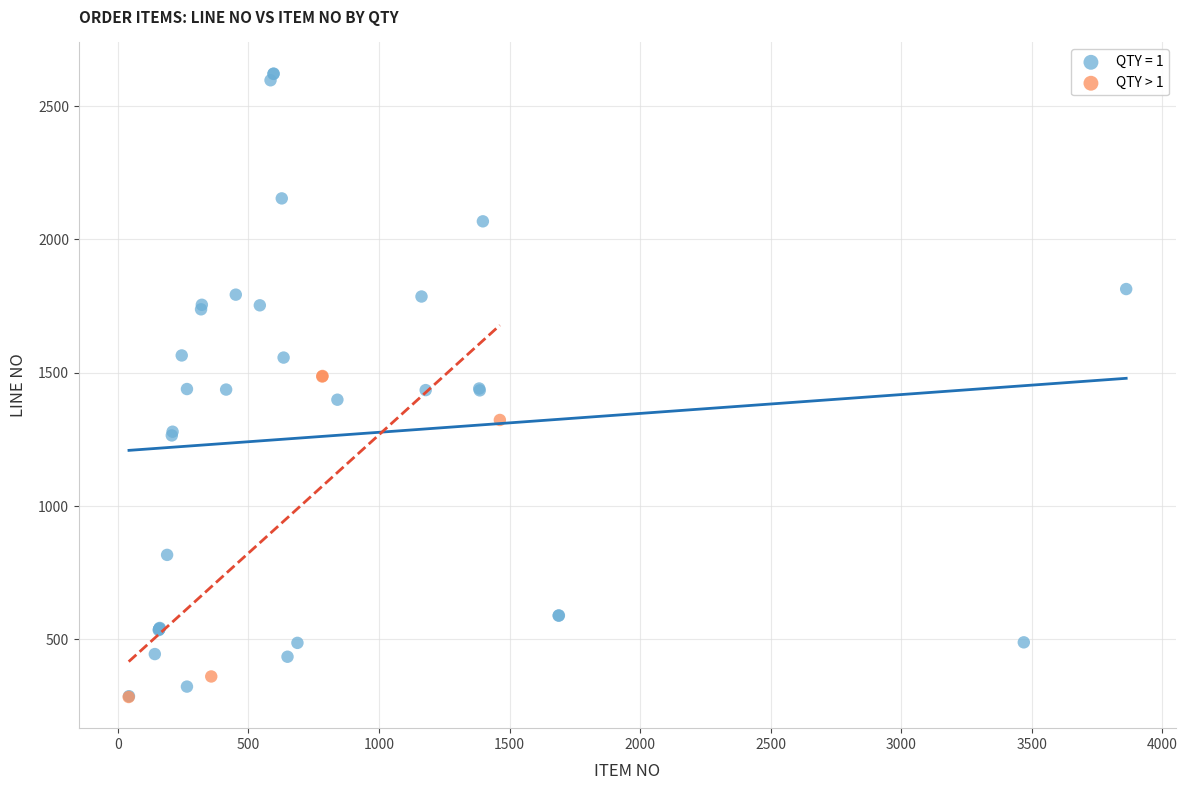

Which series reaches the maximum Y coordinate?

QTY = 1